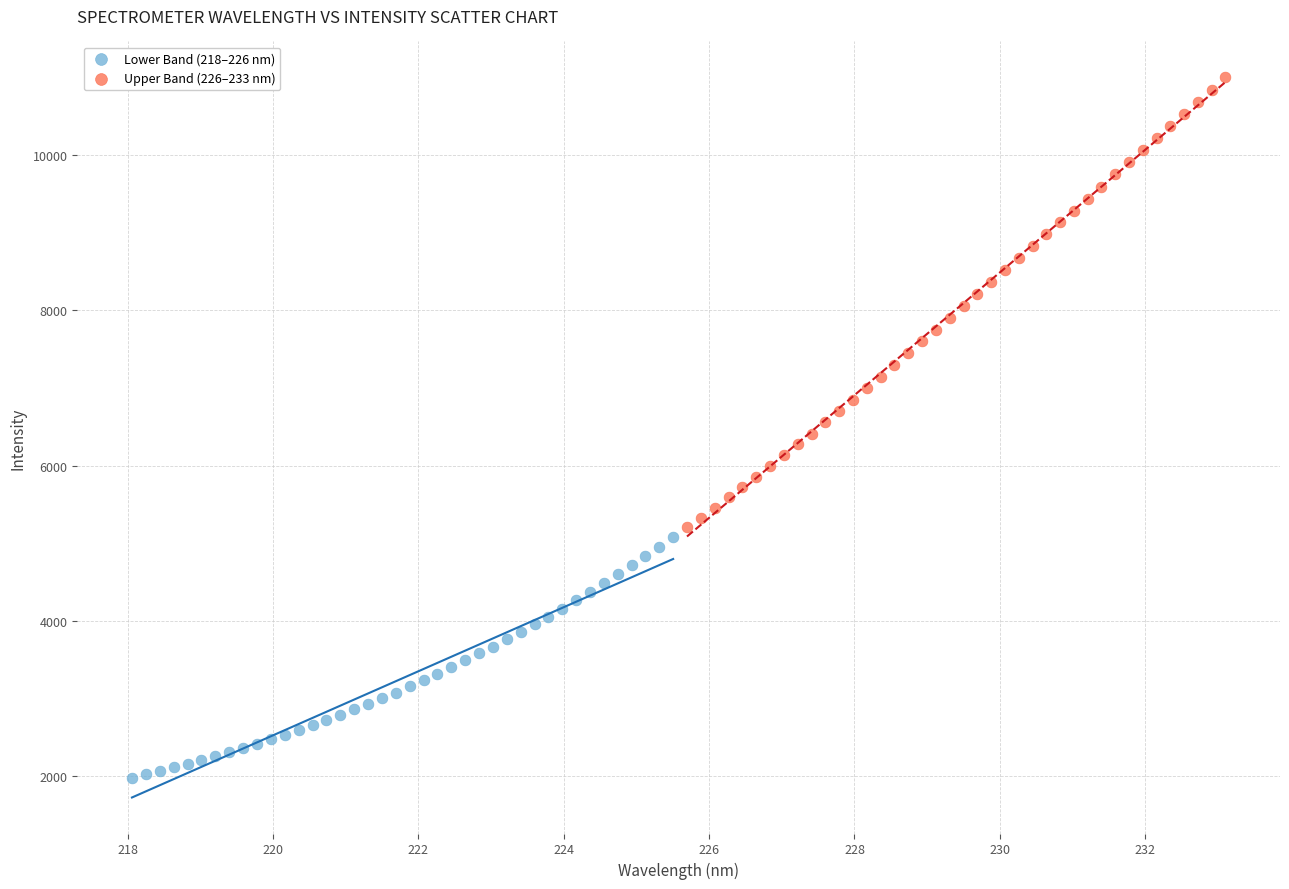

Which series contains the lowest Y value?

Lower Band (218–226 nm)